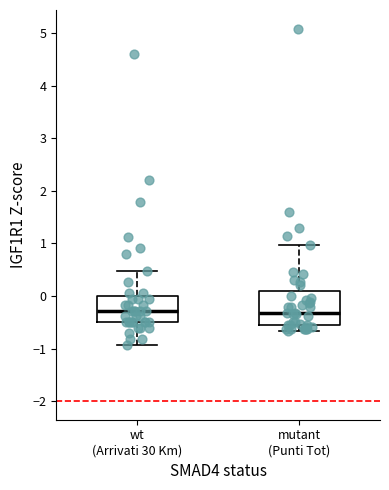

Where does the median line of the box for wt (Arrivati 30 Km) sit on the y-axis? The values are not printed on the chart, so give them approximately, as read against the axis.

-0.3